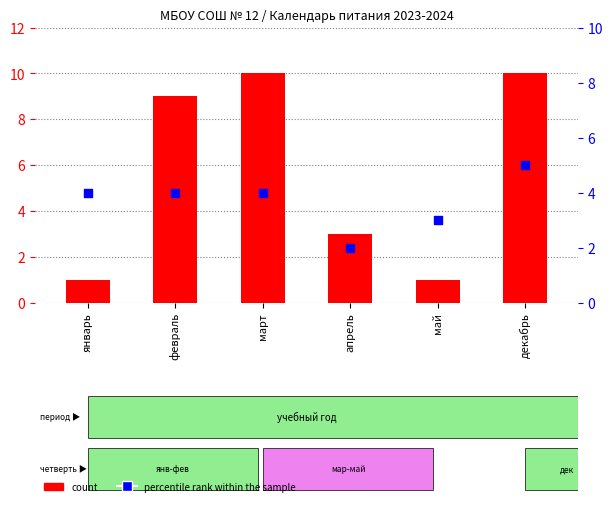

At which category is the sum across all series the highest?

декабрь